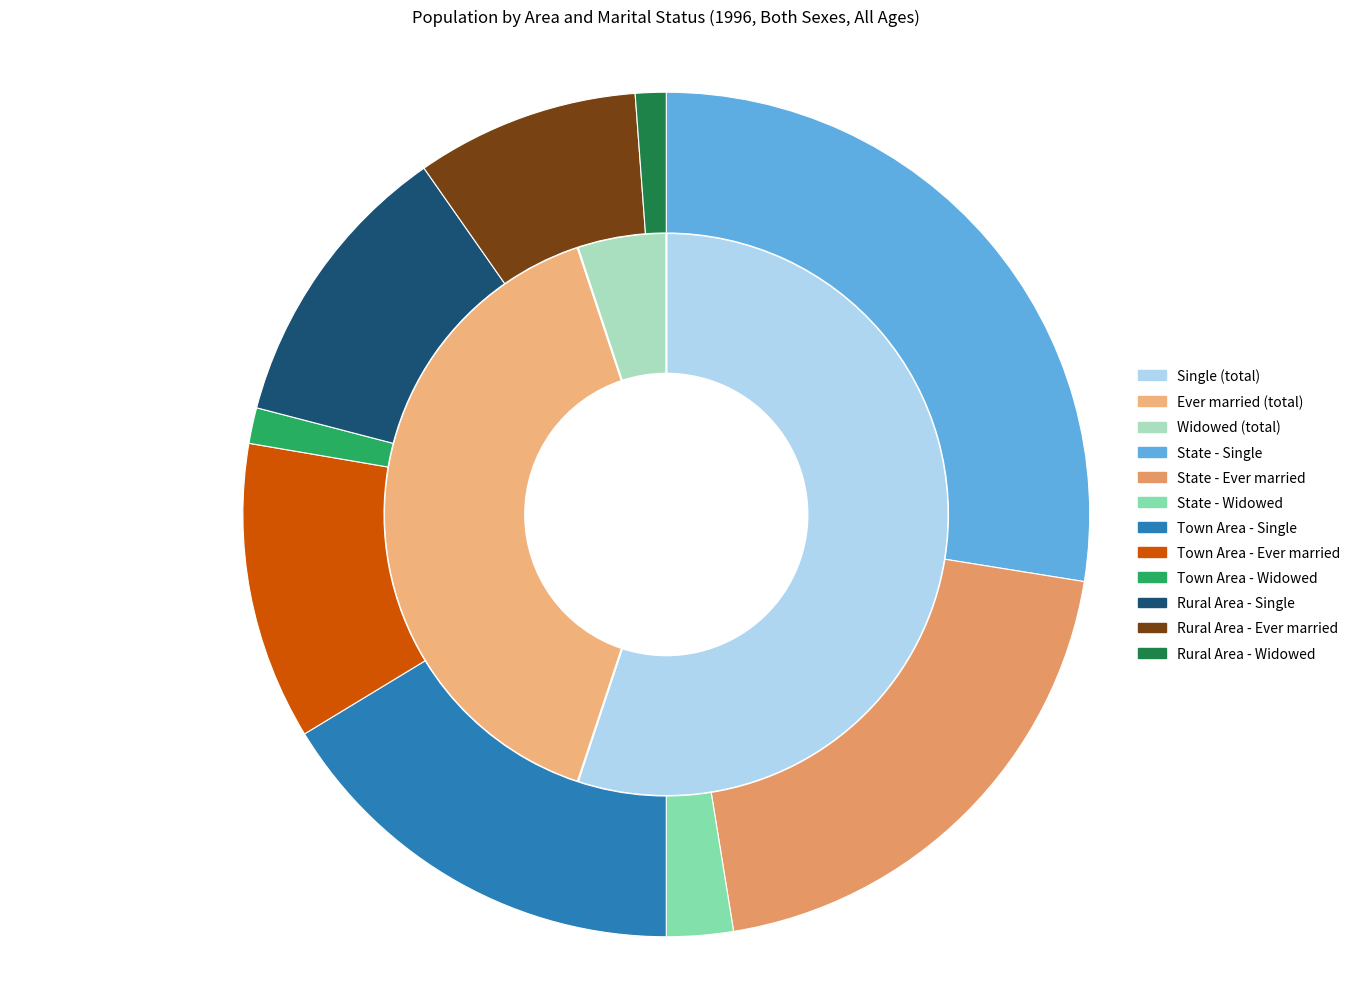

True or false: State accounts for 50% of the total.

True